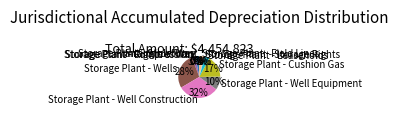

Is it true that Storage Plant - Cushion Gas is 24% of the pie?

False